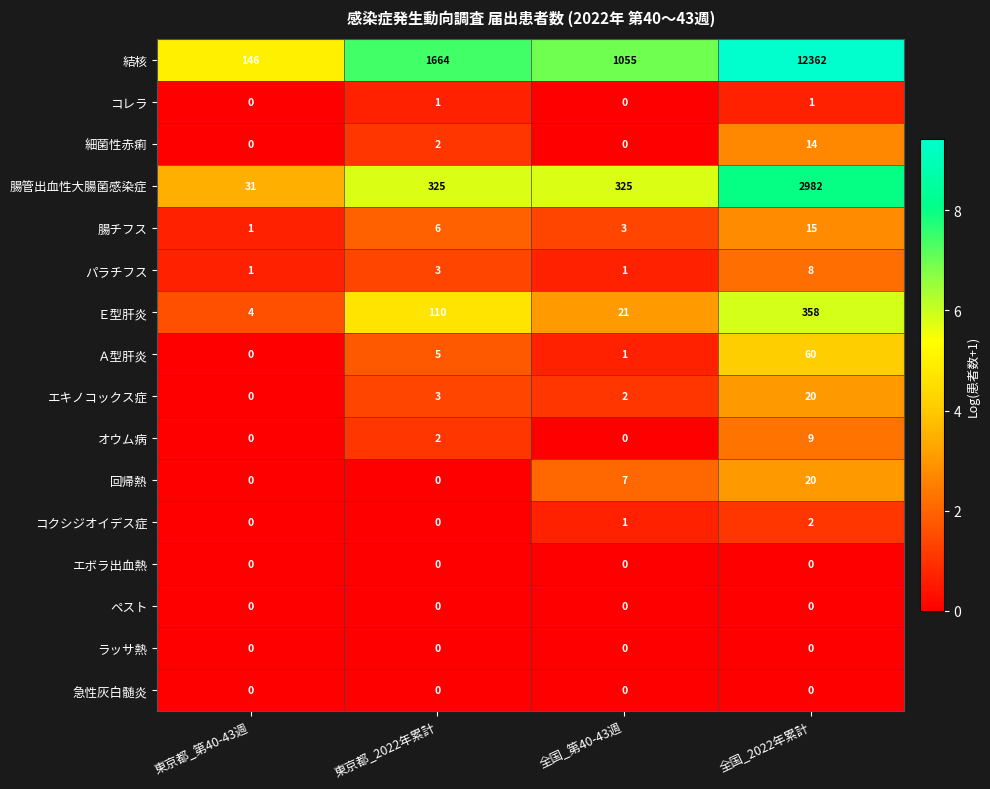

Which series changed the most between 東京都_第40-43週 and 全国_第40-43週?

結核